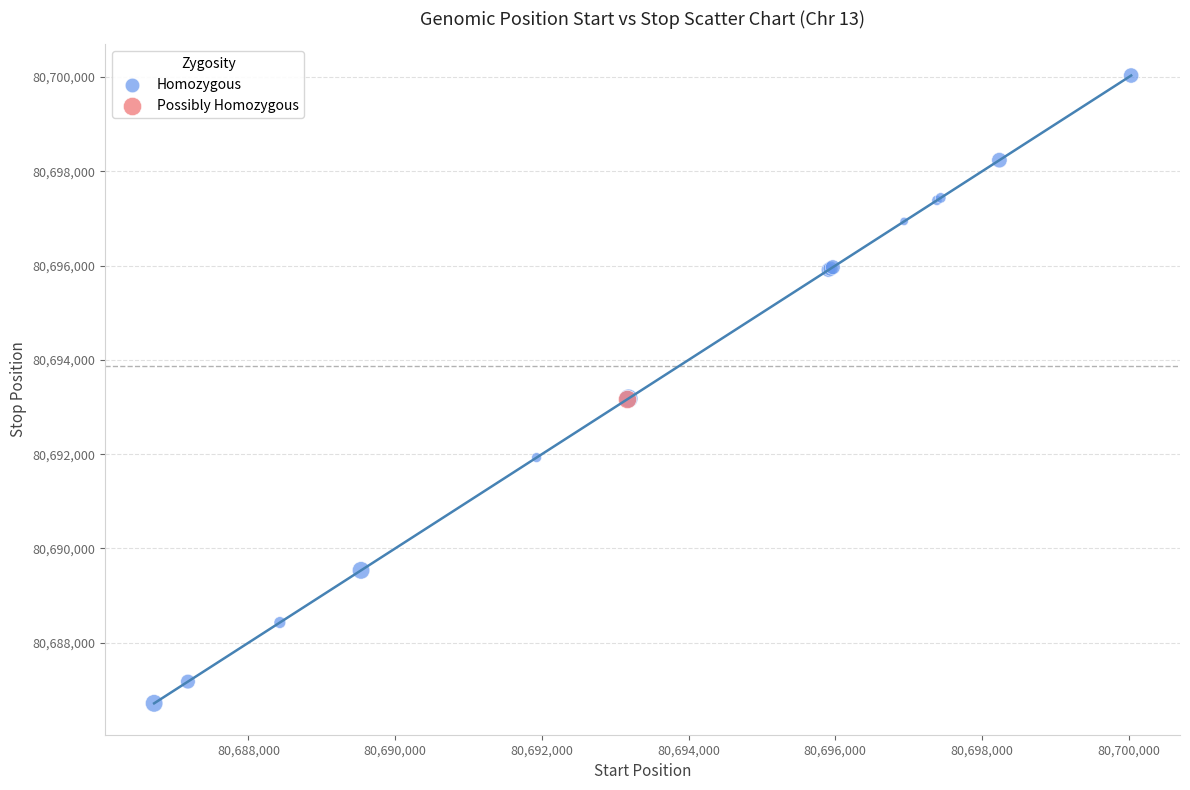

What are all the series names shown in the legend?

Homozygous, Possibly Homozygous